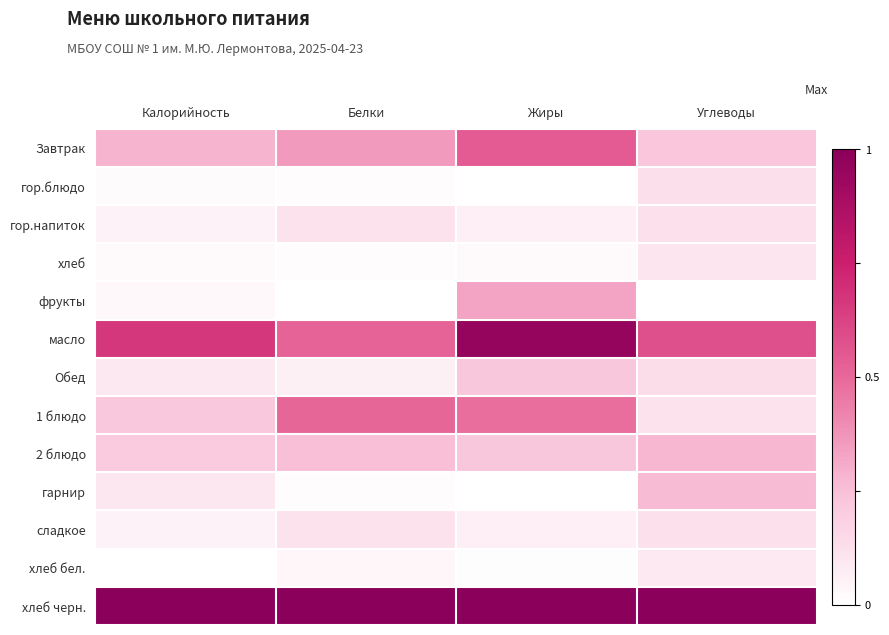

Rank the series by their maximum value, from highest to lowest.

хлеб черн., масло, Завтрак, 1 блюдо, фрукты, 2 блюдо, гарнир, Обед, гор.блюдо, гор.напиток, сладкое, хлеб, хлеб бел.